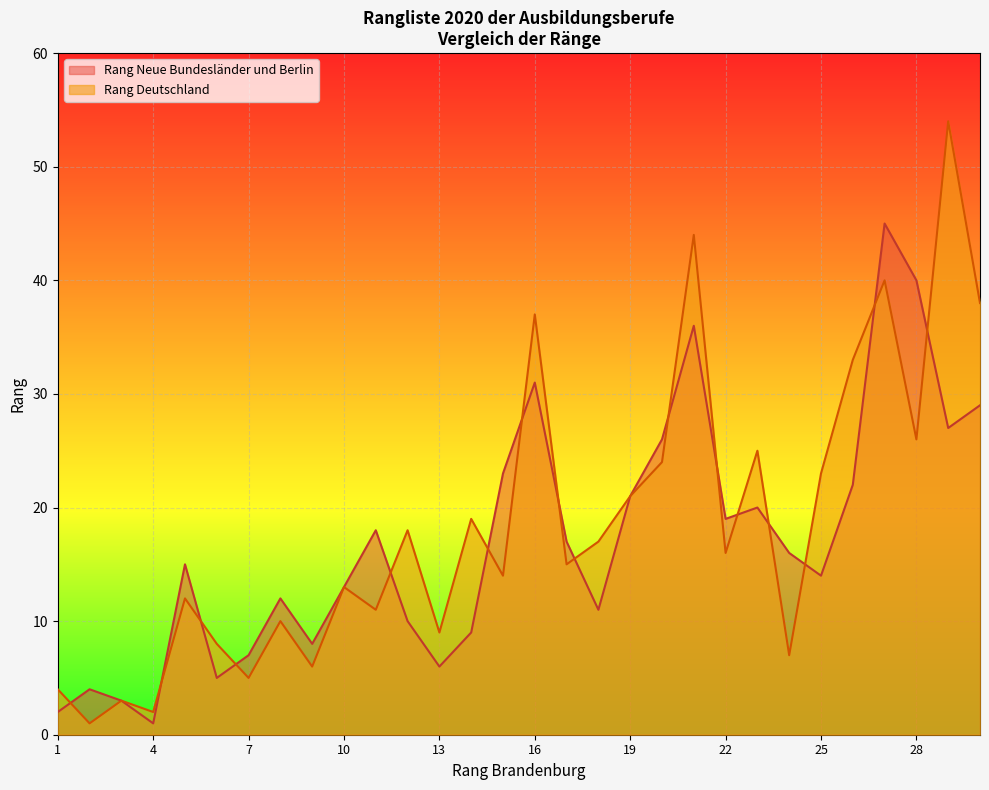

What is the difference between the maximum and minimum values in the Rang Deutschland series?

53